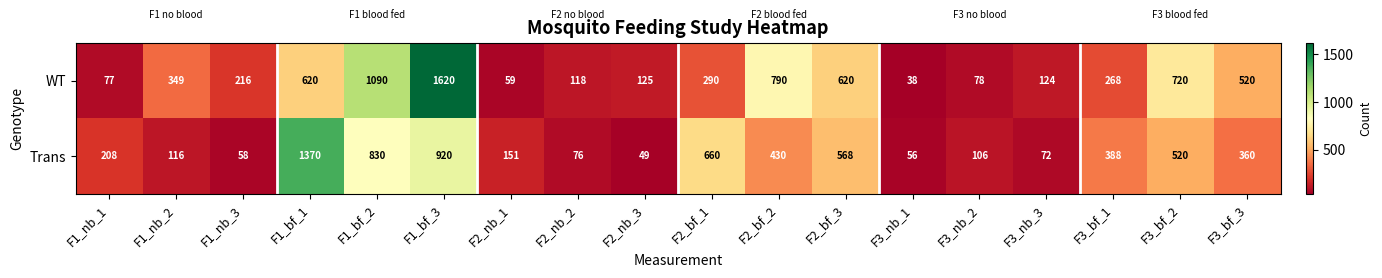

What is the highest value of the Trans series?

1370